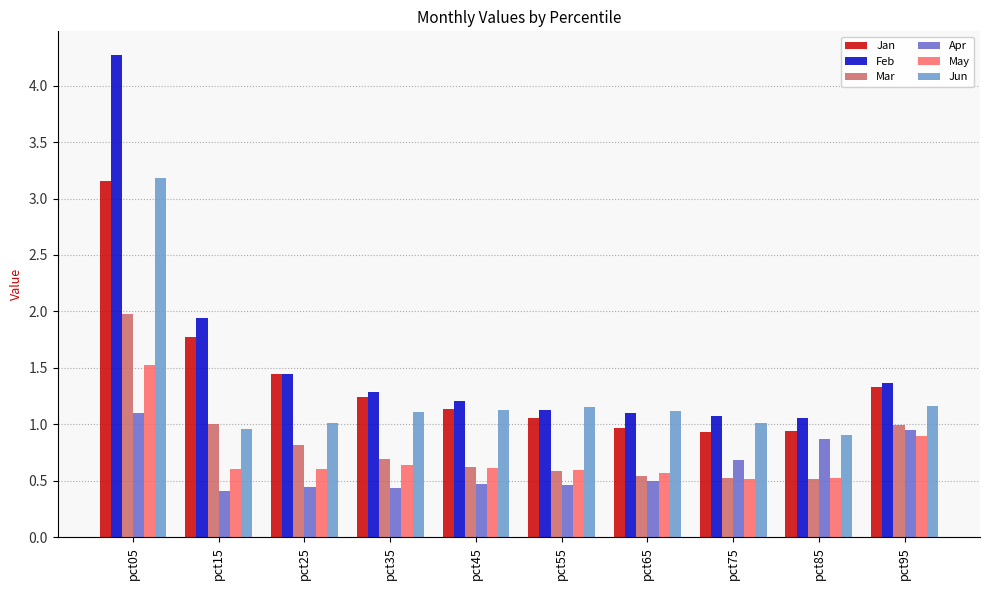

What is the sum of all Feb values?

15.9